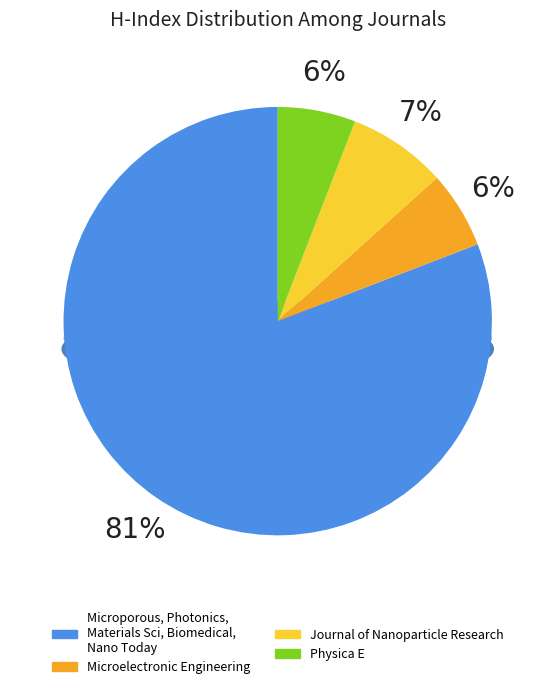

What percentage is the Physica E slice, to the nearest percent?

6%